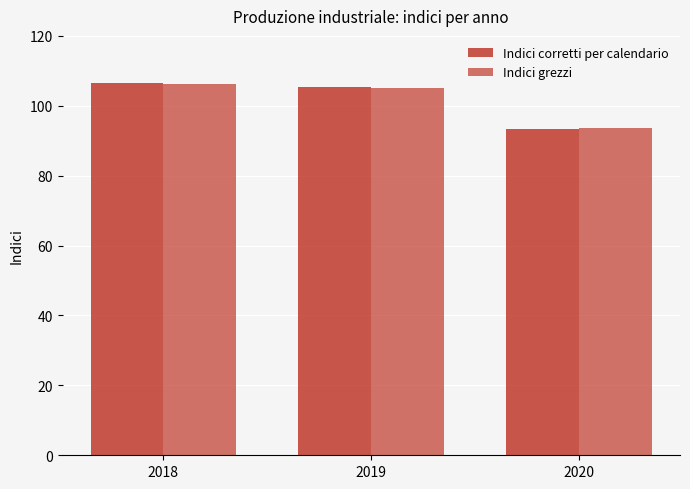

How many groups of bars are there?

3